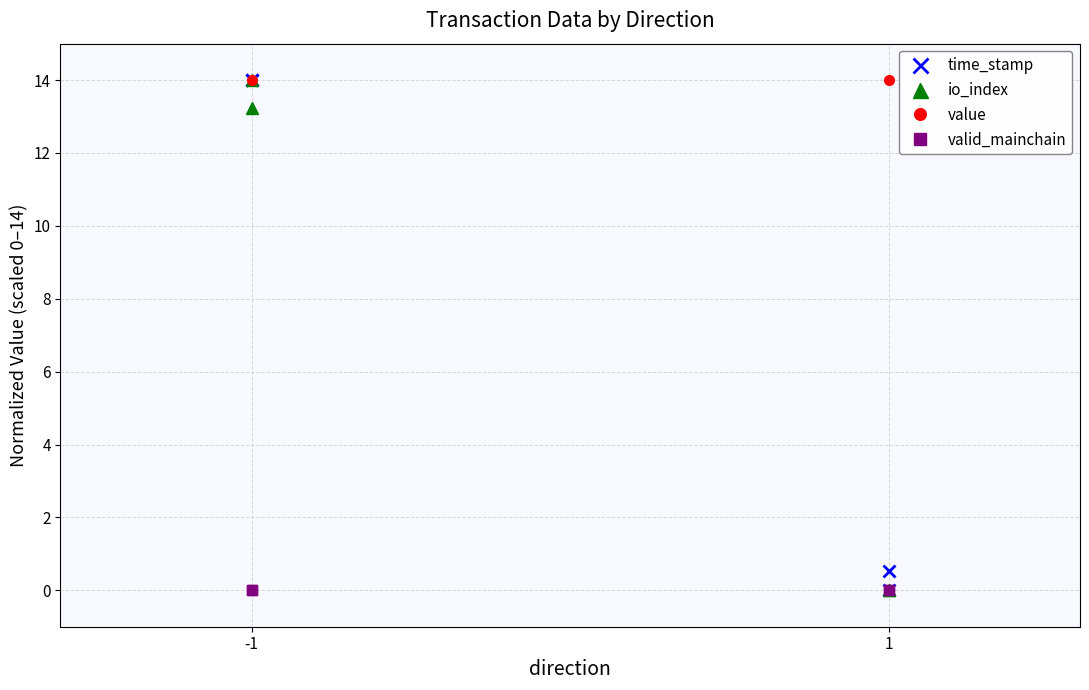

True or false: time_stamp and io_index cross at least once.

False